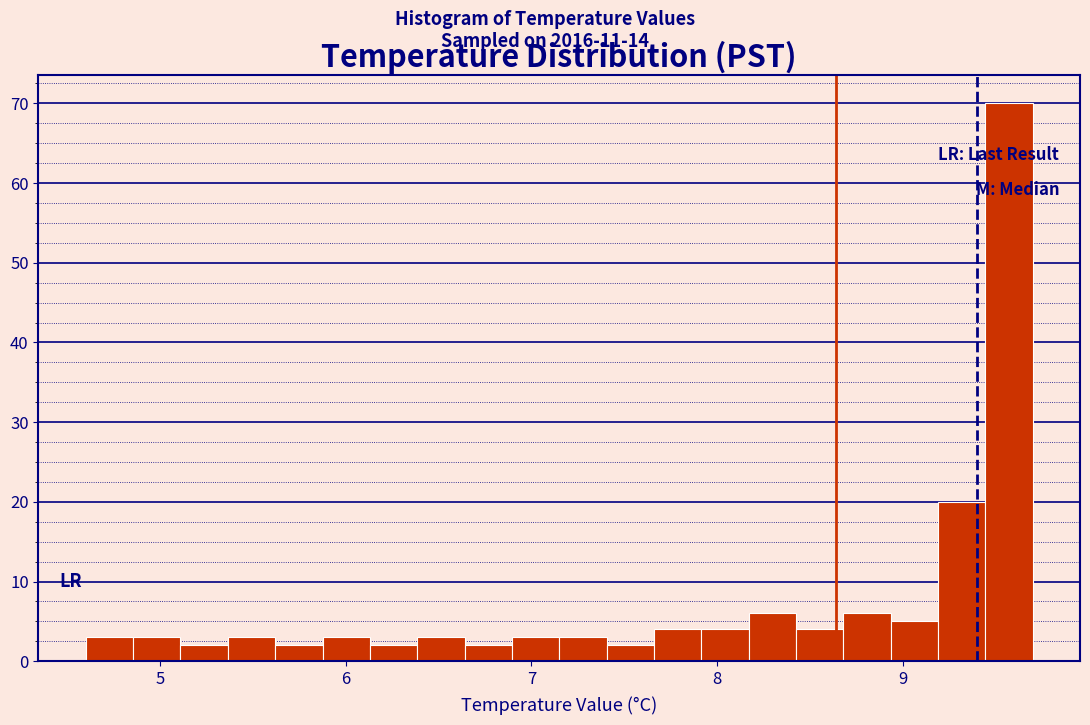

Around what value on the x-axis is the tallest bar? Give the approximate position of its centre, as read against the axis.

9.6